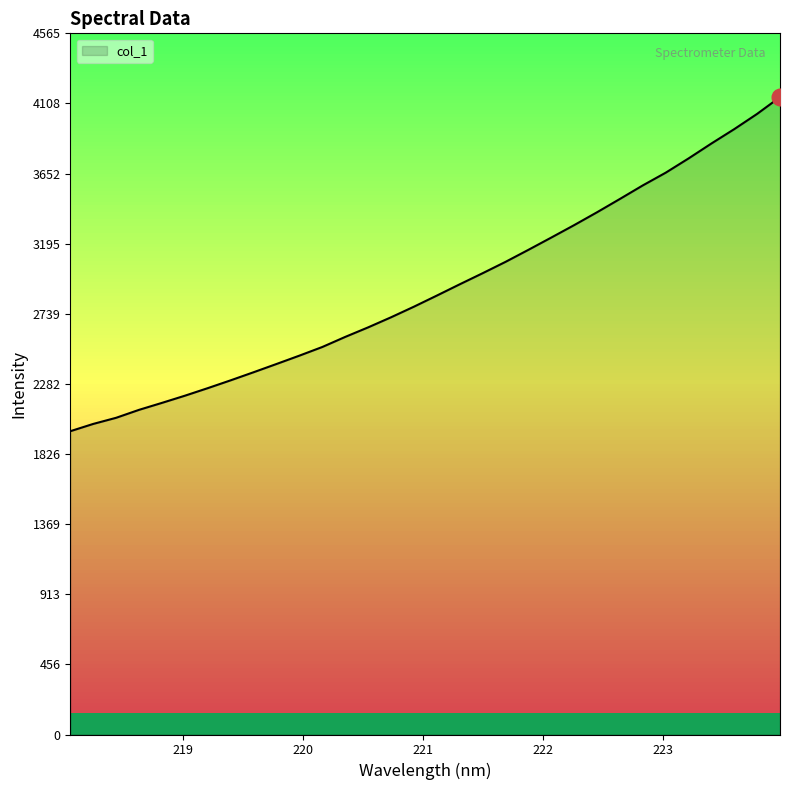

What is the minimum value shown in the chart?

1974.6